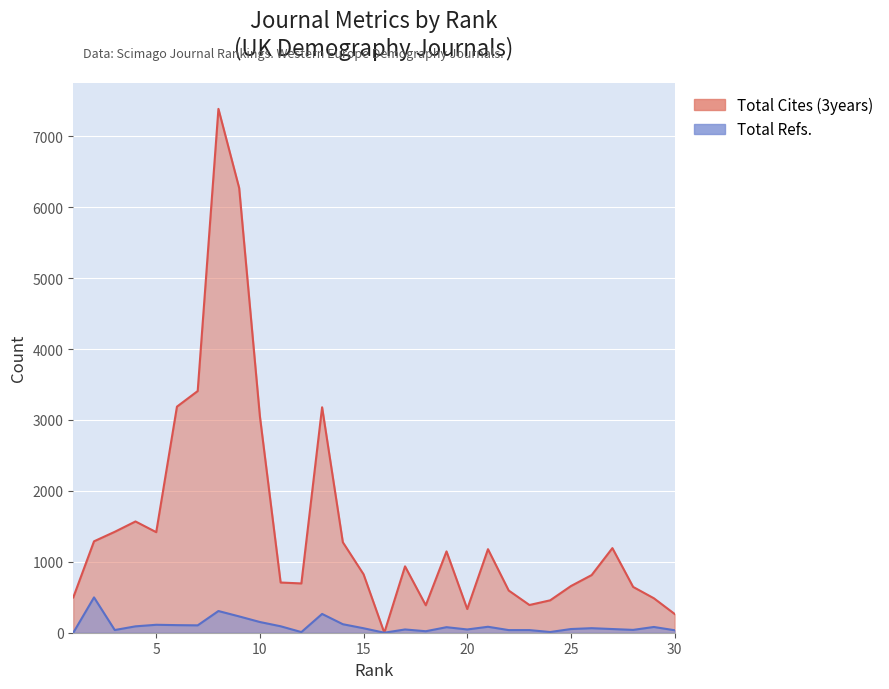

Reading right to left, transcribe all the data shown in this chart.

30=265	29=486	28=646	27=1193	26=813	25=658	24=457	23=391	22=595	21=1178	20=334	19=1147	18=387	17=936	16=0	15=824	14=1276	13=3179	12=695	11=708	10=3051	9=6272	8=7387	7=3408	6=3188	5=1418	4=1569	3=1423	2=1289	1=498